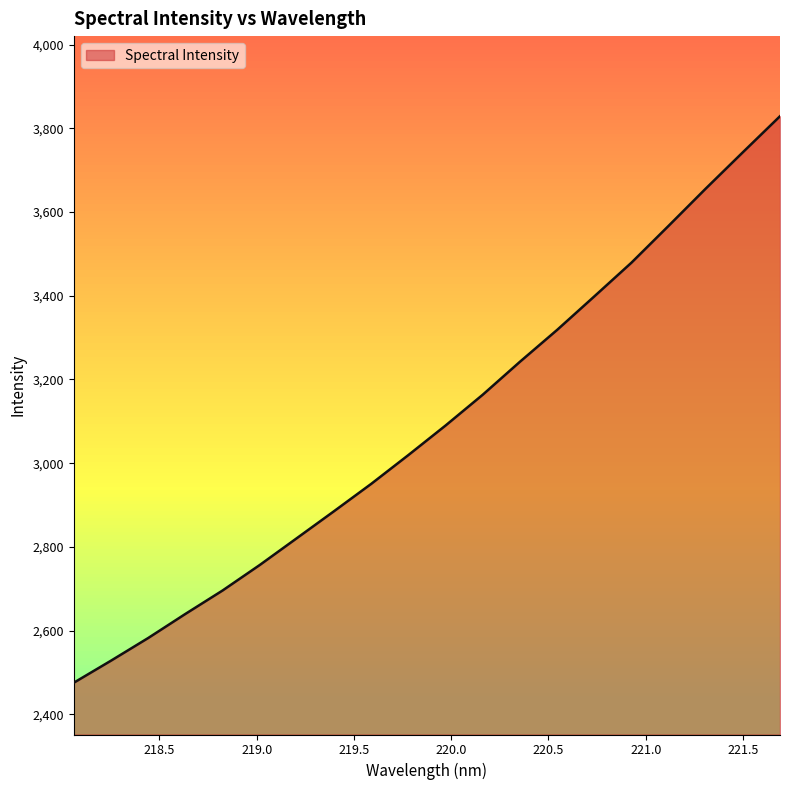

True or false: the data has more than 1 interior local peaks.

False